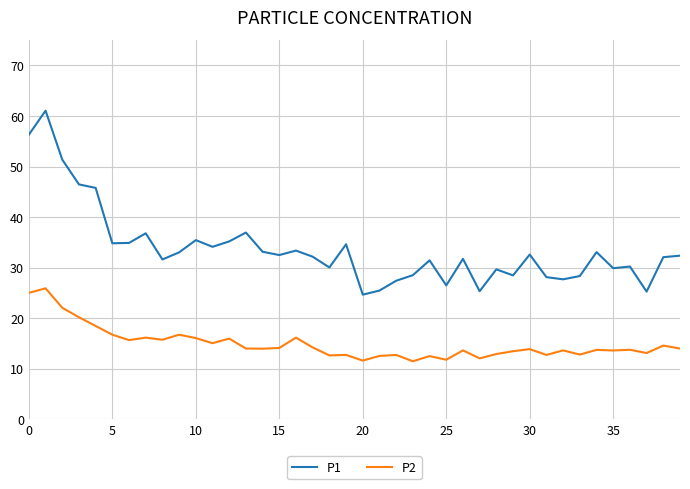

True or false: P2 and P1 intersect in this chart.

False